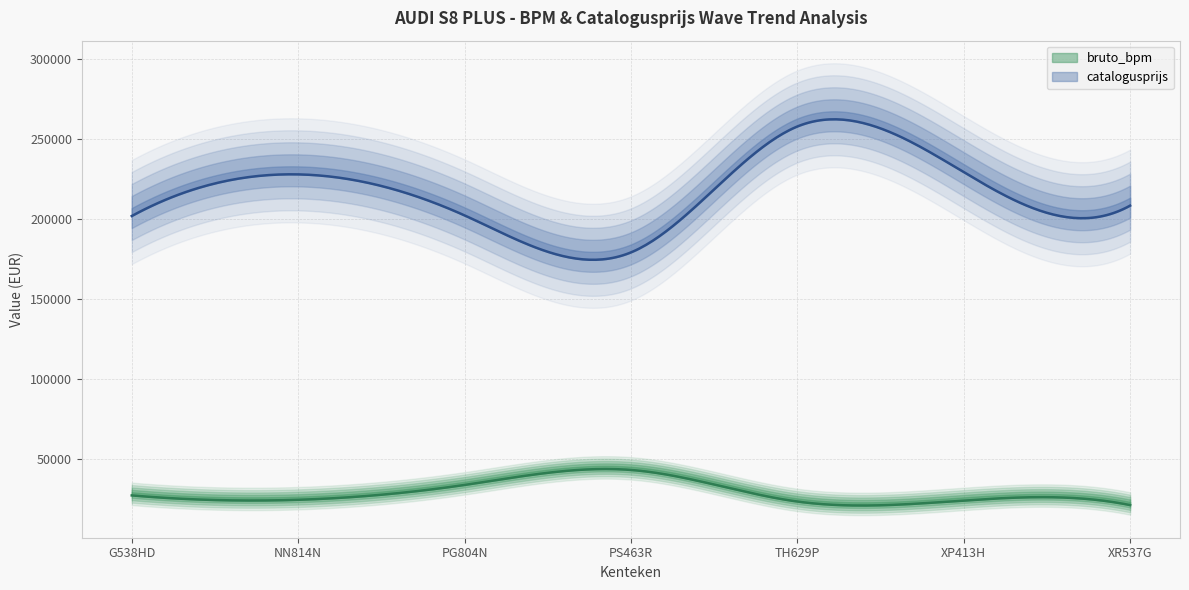

Is the value of bruto_bpm at G538HD greater than the value of catalogusprijs at PG804N?

No